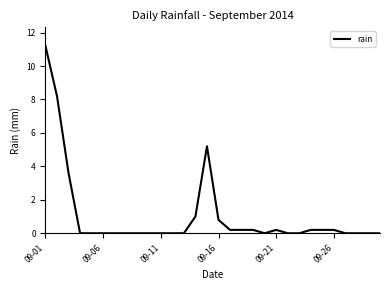

What is the greatest value displayed?

11.2